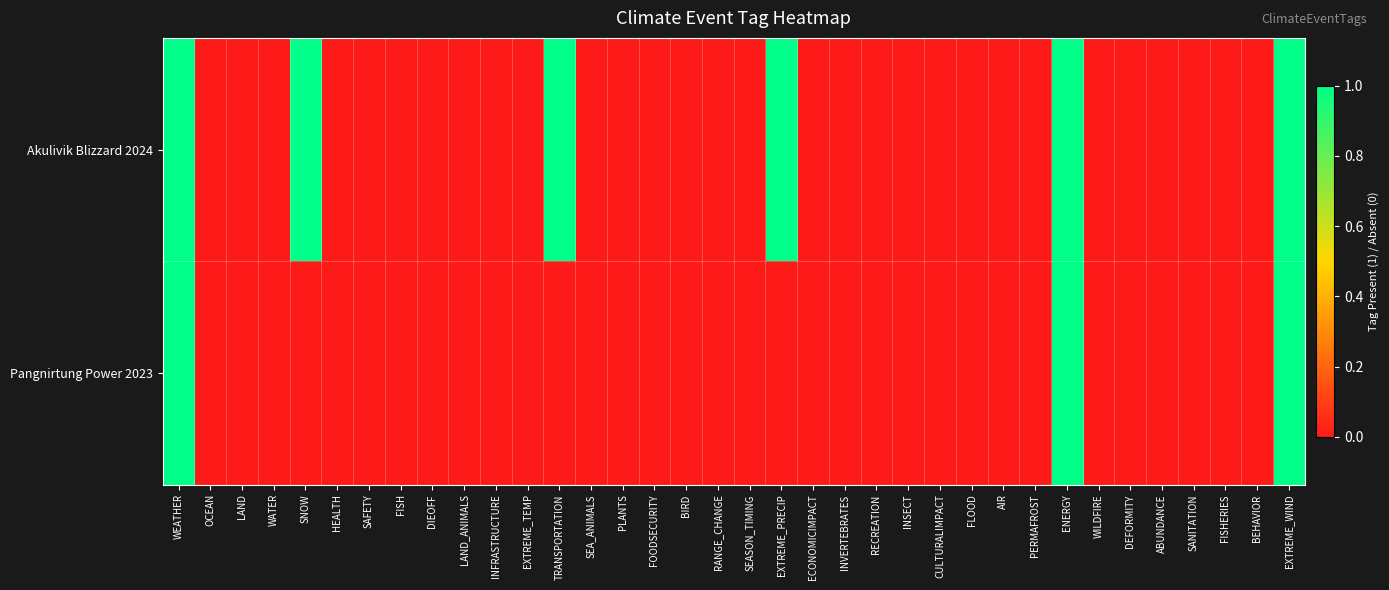

Reading left to right, what are all the values shown in this chart?

Akulivik Blizzard 2024: WEATHER=1	OCEAN=0	LAND=0	WATER=0	SNOW=1	HEALTH=0	SAFETY=0	FISH=0	DIEOFF=0	LAND_ANIMALS=0	INFRASTRUCTURE=0	EXTREME_TEMP=0	TRANSPORTATION=1	SEA_ANIMALS=0	PLANTS=0	FOODSECURITY=0	BIRD=0	RANGE_CHANGE=0	SEASON_TIMING=0	EXTREME_PRECIP=1	ECONOMICIMPACT=0	INVERTEBRATES=0	RECREATION=0	INSECT=0	CULTURALIMPACT=0	FLOOD=0	AIR=0	PERMAFROST=0	ENERGY=1	WILDFIRE=0	DEFORMITY=0	ABUNDANCE=0	SANITATION=0	FISHERIES=0	BEHAVIOR=0	EXTREME_WIND=1
Pangnirtung Power 2023: WEATHER=1	OCEAN=0	LAND=0	WATER=0	SNOW=0	HEALTH=0	SAFETY=0	FISH=0	DIEOFF=0	LAND_ANIMALS=0	INFRASTRUCTURE=0	EXTREME_TEMP=0	TRANSPORTATION=0	SEA_ANIMALS=0	PLANTS=0	FOODSECURITY=0	BIRD=0	RANGE_CHANGE=0	SEASON_TIMING=0	EXTREME_PRECIP=0	ECONOMICIMPACT=0	INVERTEBRATES=0	RECREATION=0	INSECT=0	CULTURALIMPACT=0	FLOOD=0	AIR=0	PERMAFROST=0	ENERGY=1	WILDFIRE=0	DEFORMITY=0	ABUNDANCE=0	SANITATION=0	FISHERIES=0	BEHAVIOR=0	EXTREME_WIND=1